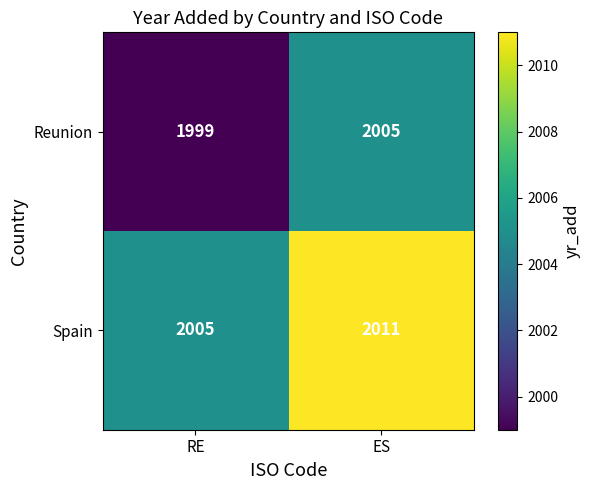

The Reunion series shows 2005 at ES. True or false?

True